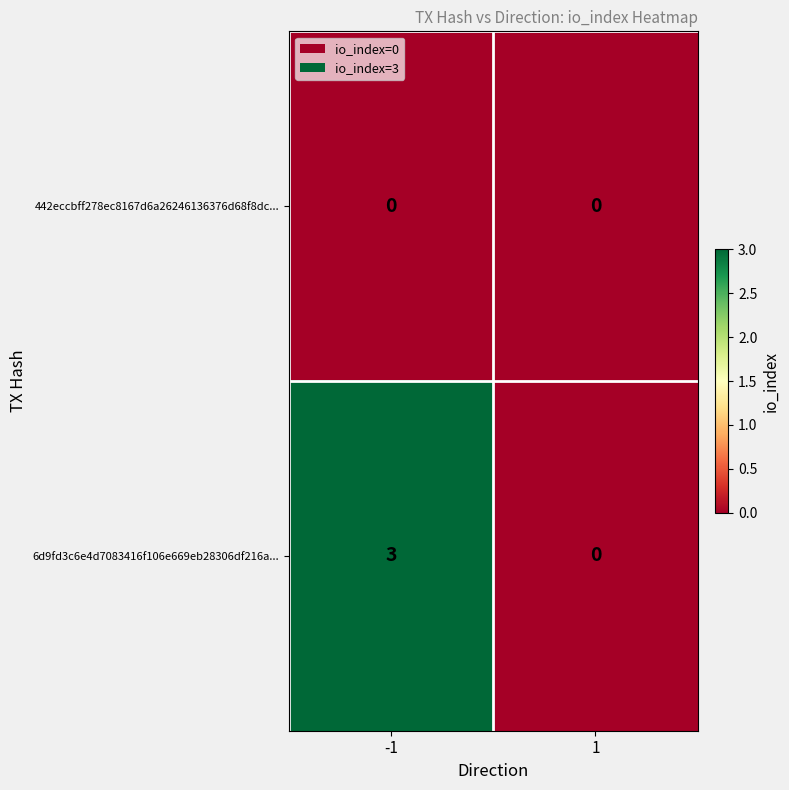

What is the difference between the highest and lowest values at -1?

3